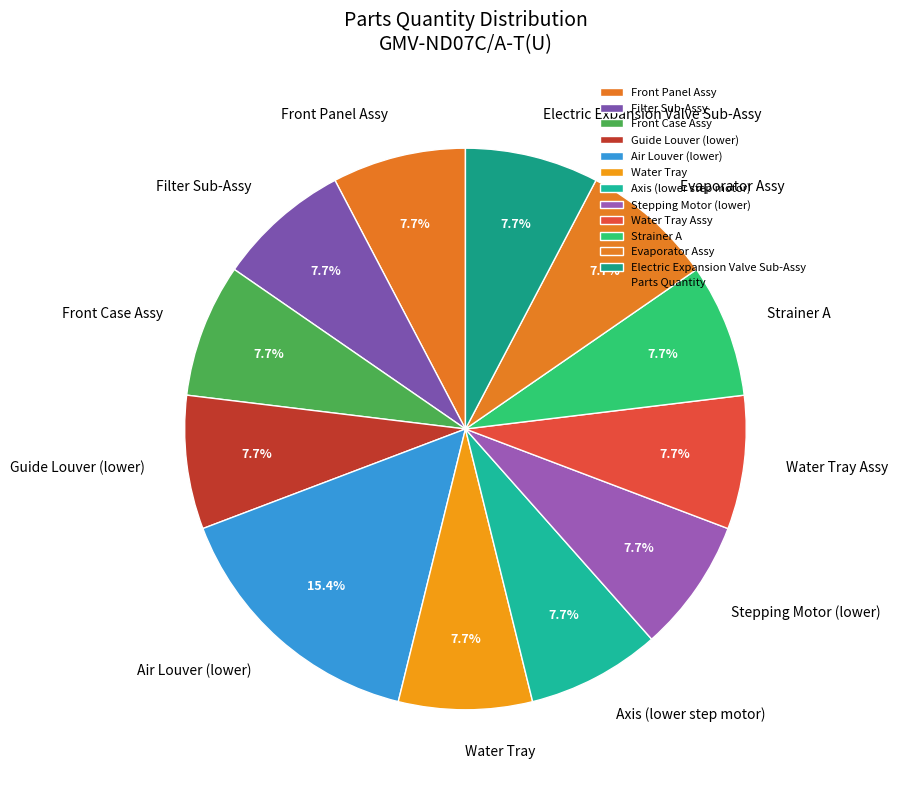

Does Front Panel Assy account for over 50% of the chart?

No